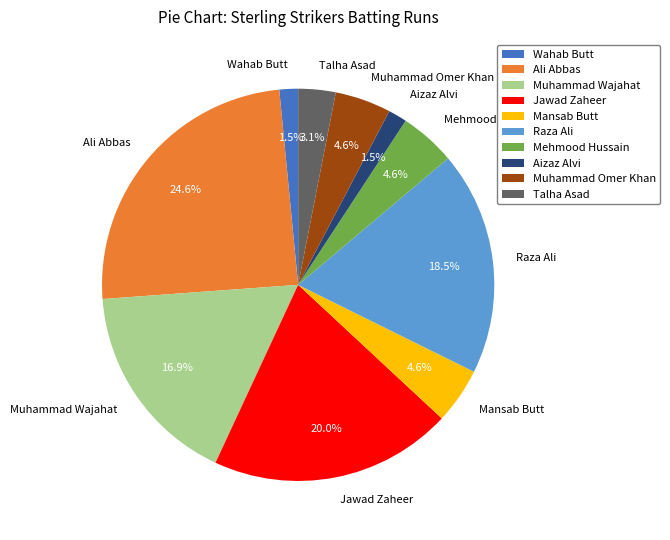

Which category has the biggest portion of the pie?

Ali Abbas